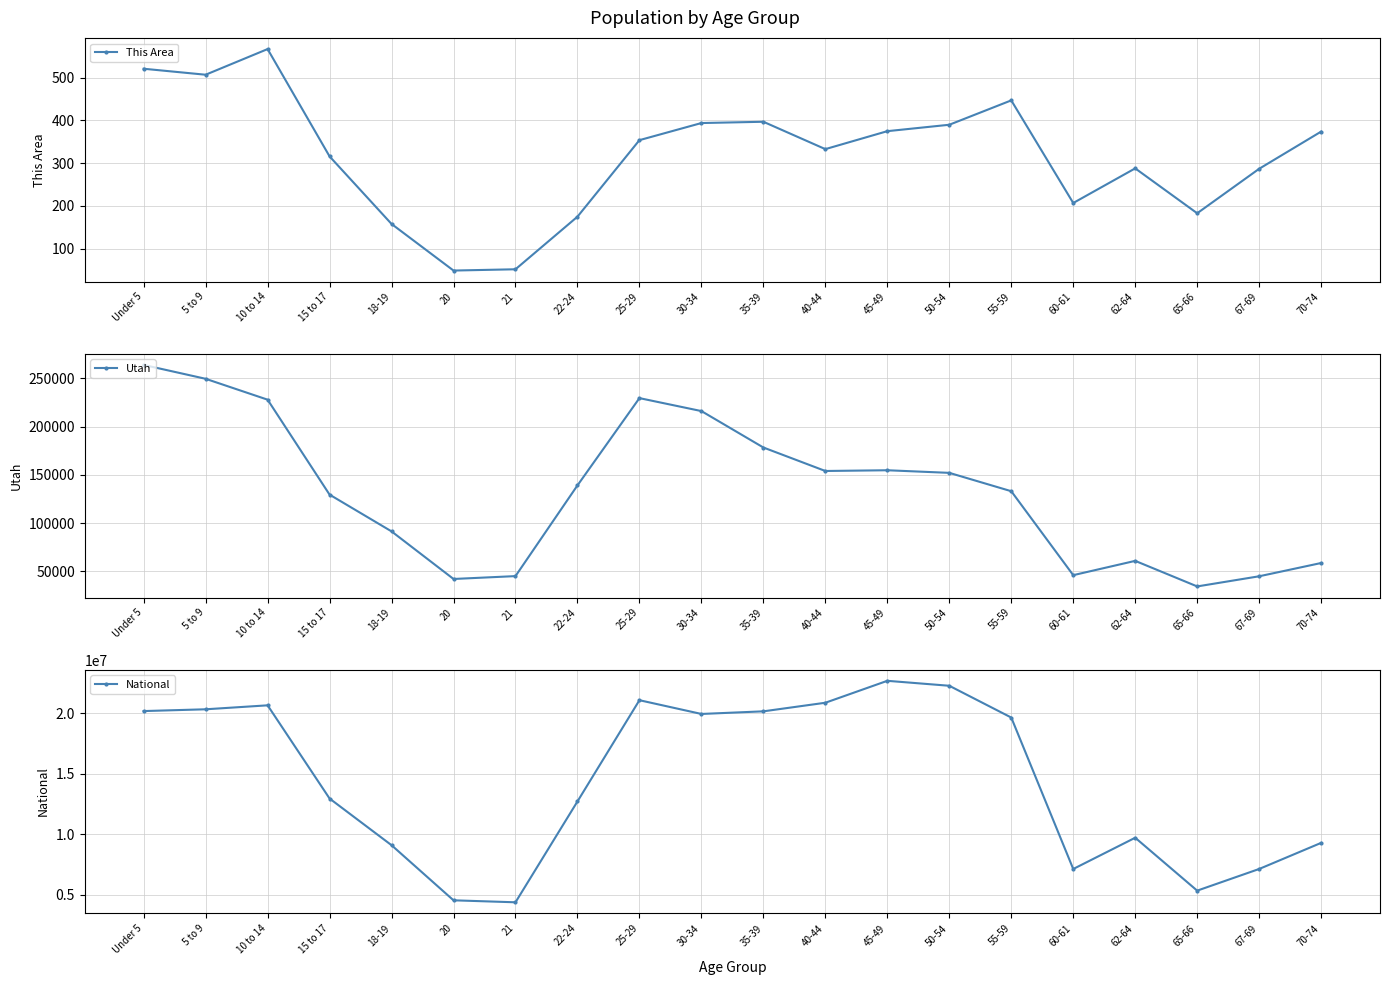

What value does the National series have at 10 to 14?

20677194